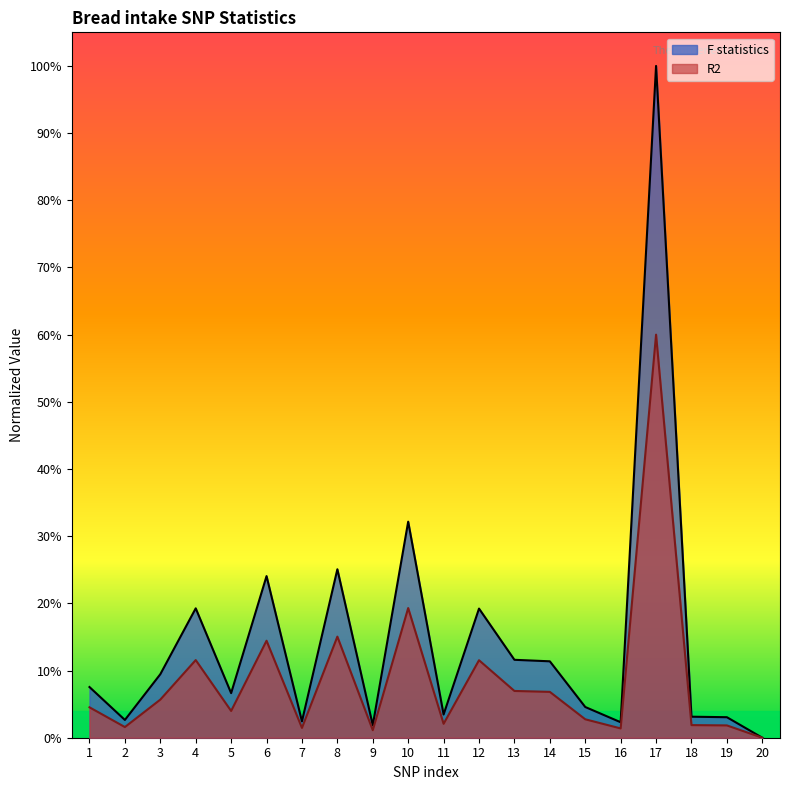

The value of R2 at 11 is 0.0. True or false?

True